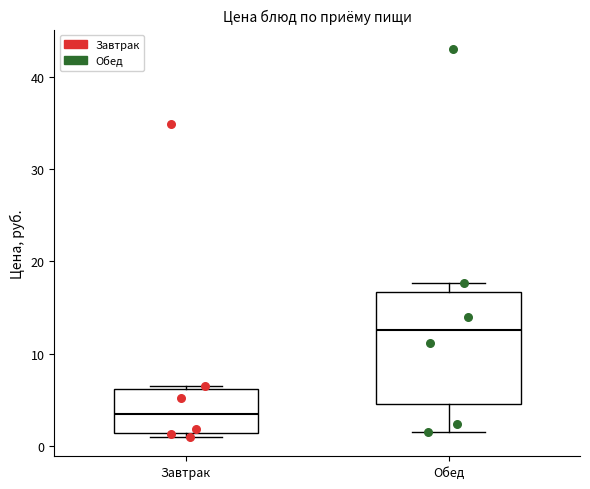

Where does the lower whisker of the box for Обед end on the y-axis? The values are not printed on the chart, so give them approximately, as read against the axis.

2